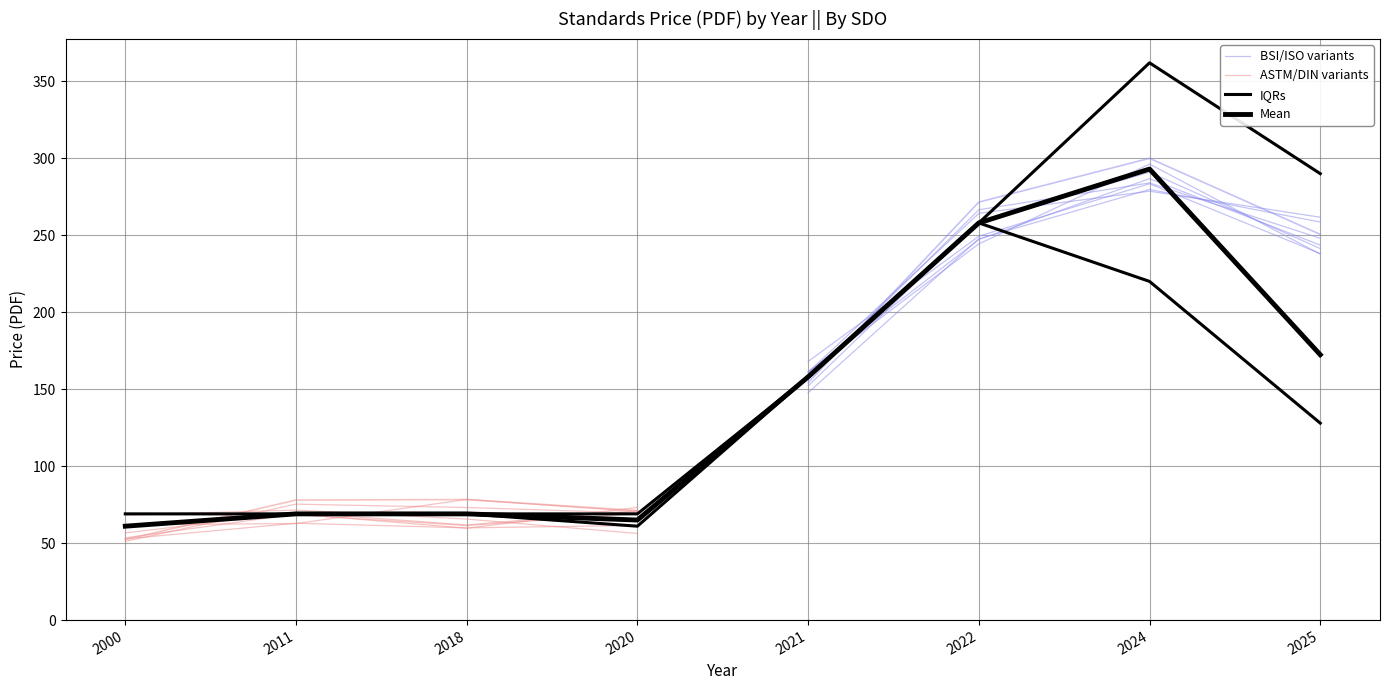

True or false: BSI/ISO variants and ASTM/DIN variants cross at least once.

False